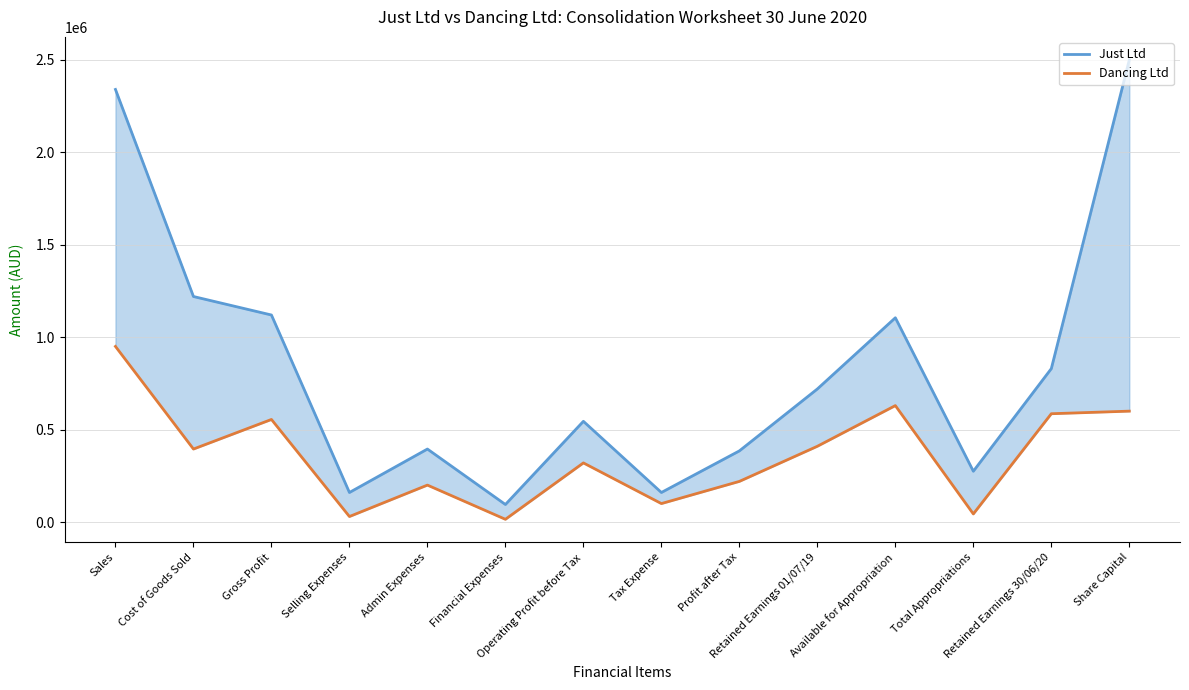

The Dancing Ltd series shows 61636 at Total Appropriations. True or false?

False